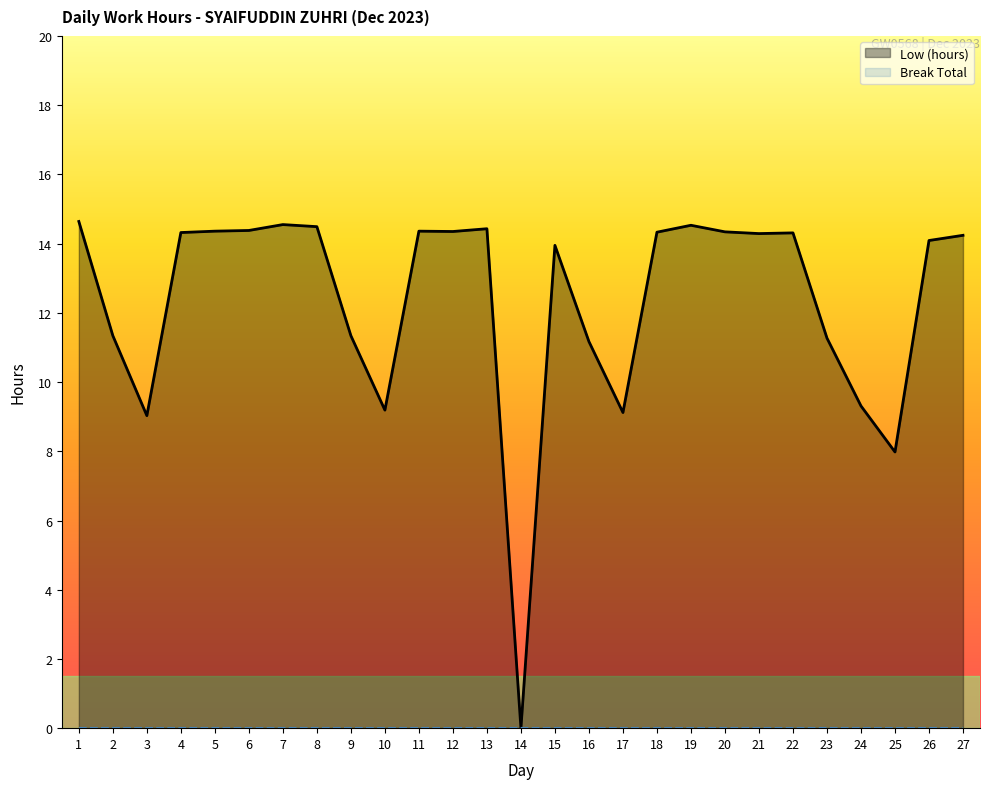

What is the maximum value shown in the chart?

14.6